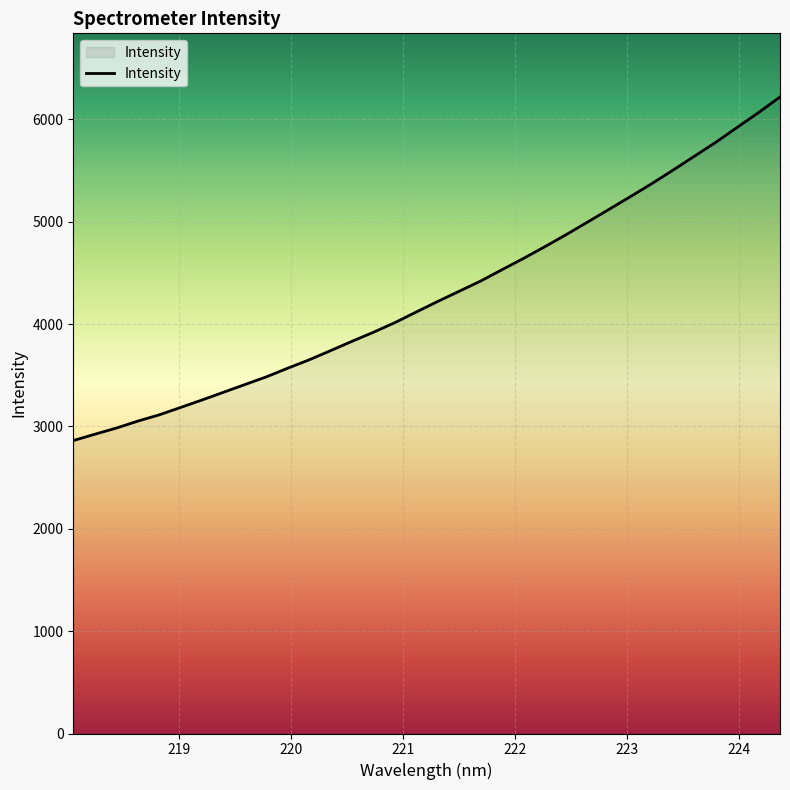

What is the difference between the maximum and minimum values?

3356.9